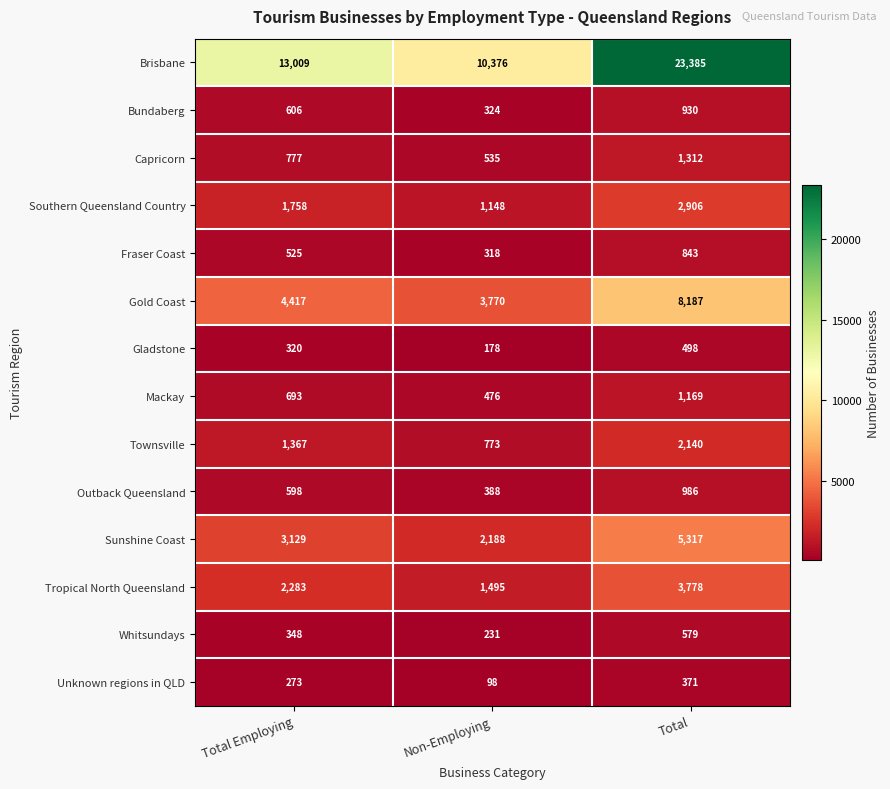

Read the Tropical North Queensland value at Total, to the nearest 100.

3800